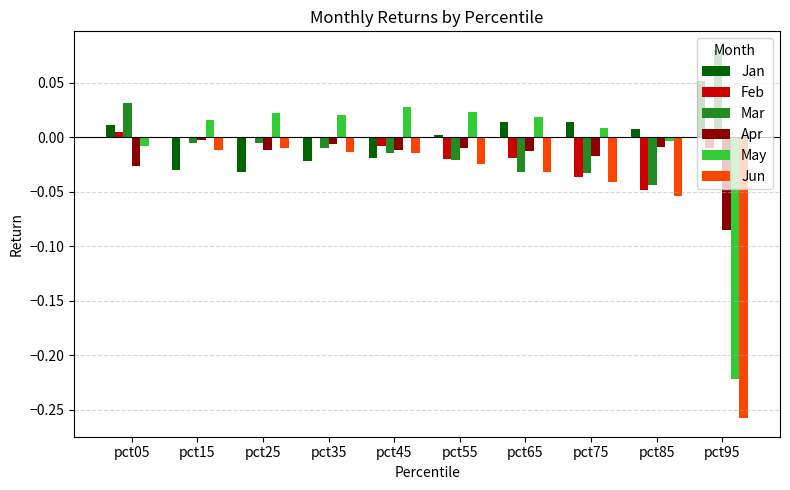

Where does the Mar series first go above 0?

pct05